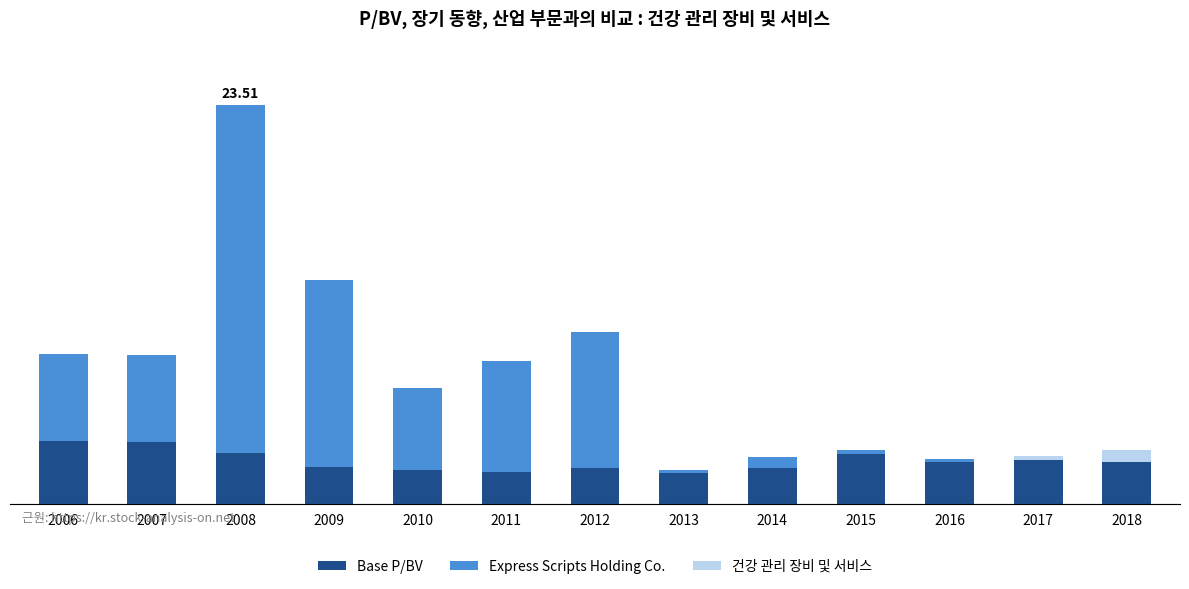

The value of 건강 관리 장비 및 서비스 at 2016 is 0.0. True or false?

True